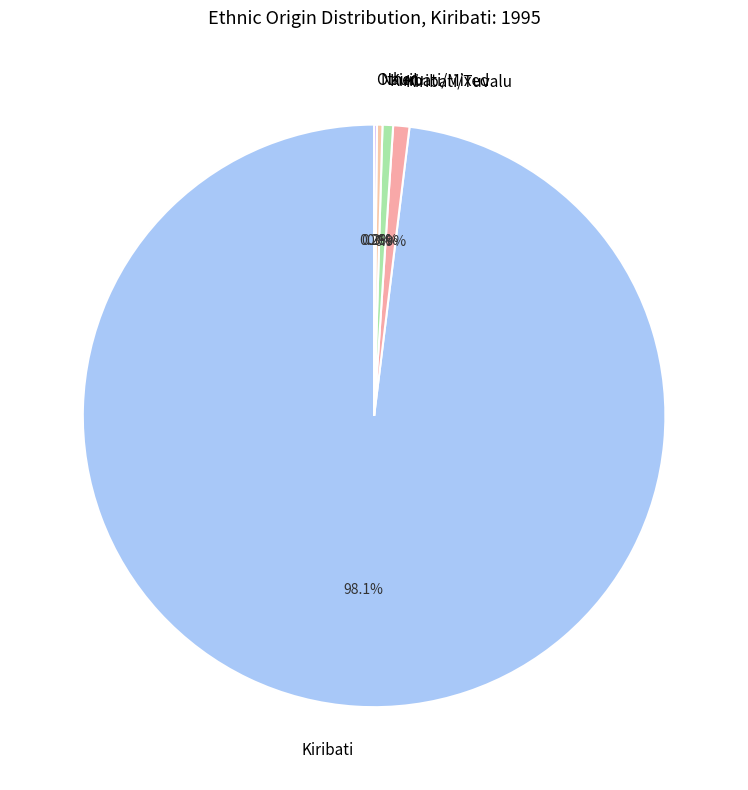

What is the ratio of the value at Kiribati/Mixed to the value at Nauru?

1.9